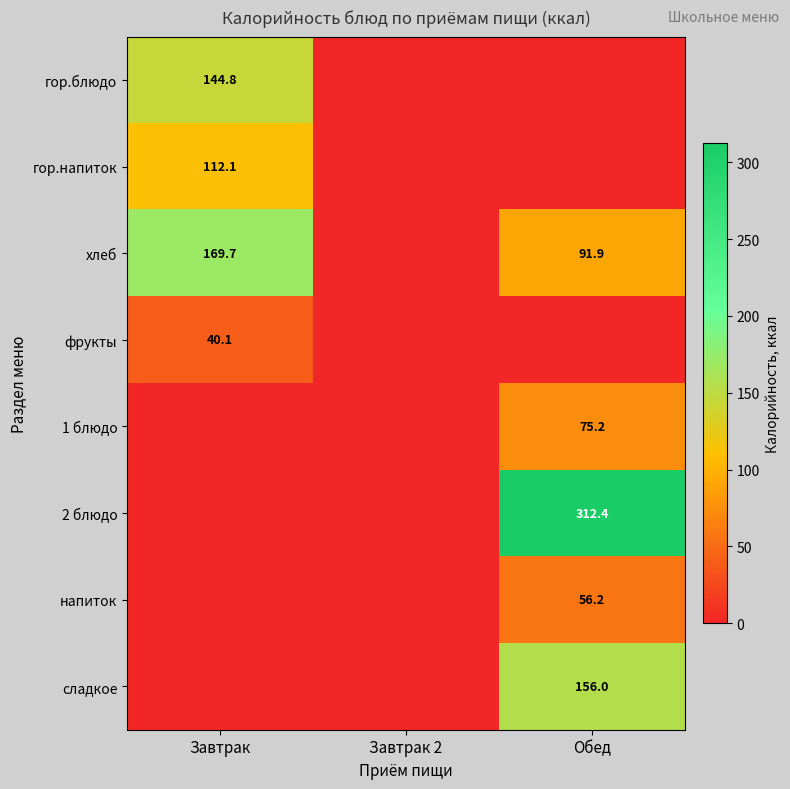

True or false: хлеб has a value of 91.9 at Обед.

True